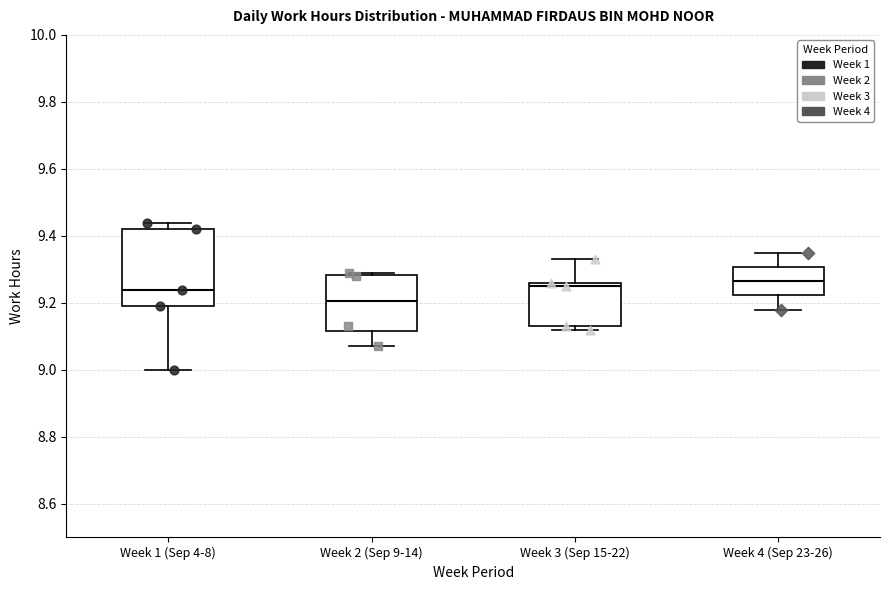

Reading left to right, read every box against the y-axis: the position of its median line, the range the box covers, and the ends of its whiskers. The values are not printed on the chart, so give them approximately, as read against the axis.

Week 1 (Sep 4-8): median 9.24, box 9.20 to 9.42, whiskers 9.00 to 9.44
Week 2 (Sep 9-14): median 9.20, box 9.12 to 9.28, whiskers 9.08 to 9.30
Week 3 (Sep 15-22): median 9.26 (just below the box's upper edge), box 9.14 to 9.26, whiskers 9.12 to 9.34
Week 4 (Sep 23-26): median 9.26, box 9.22 to 9.30, whiskers 9.18 to 9.36